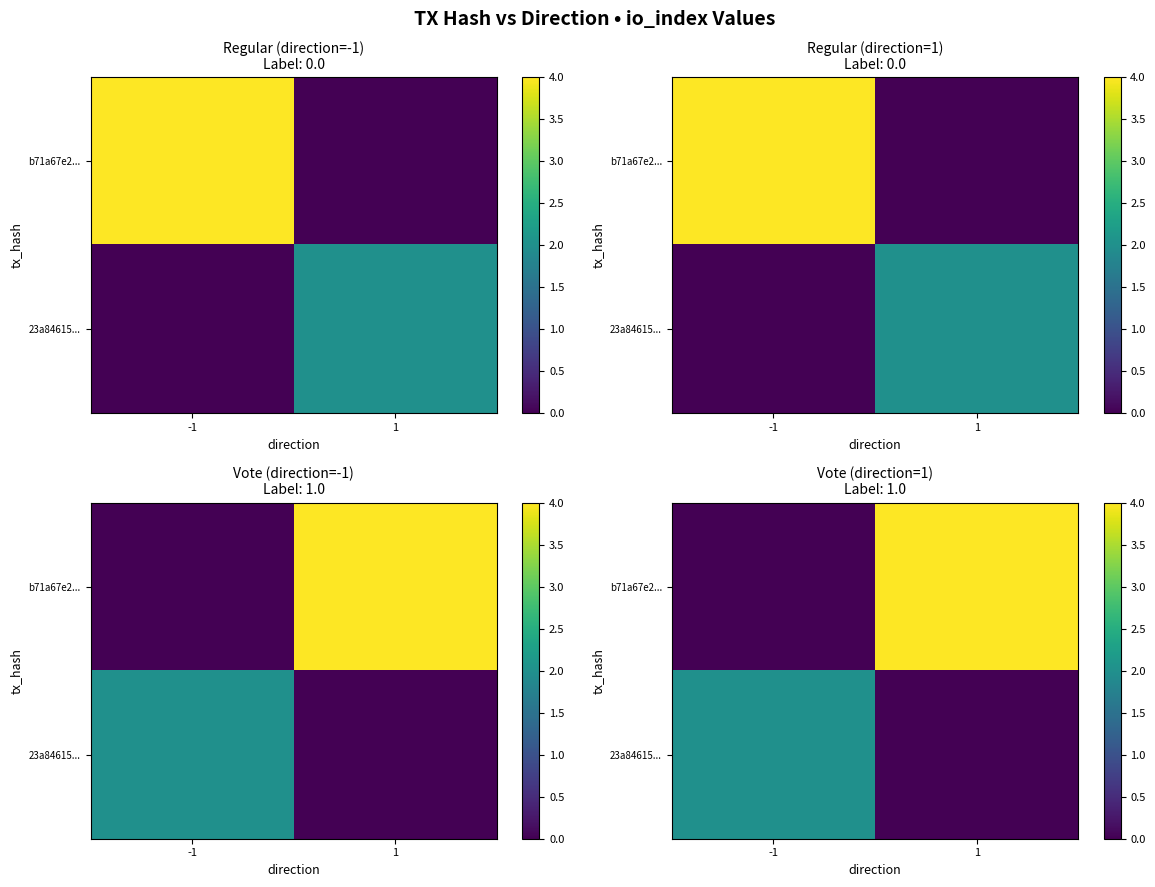

Which series has the largest range (max minus min)?

b71a67e2...